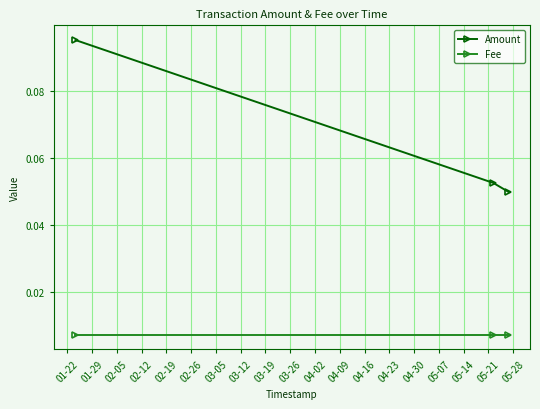

List the series in order of their peak value, highest first.

Amount, Fee